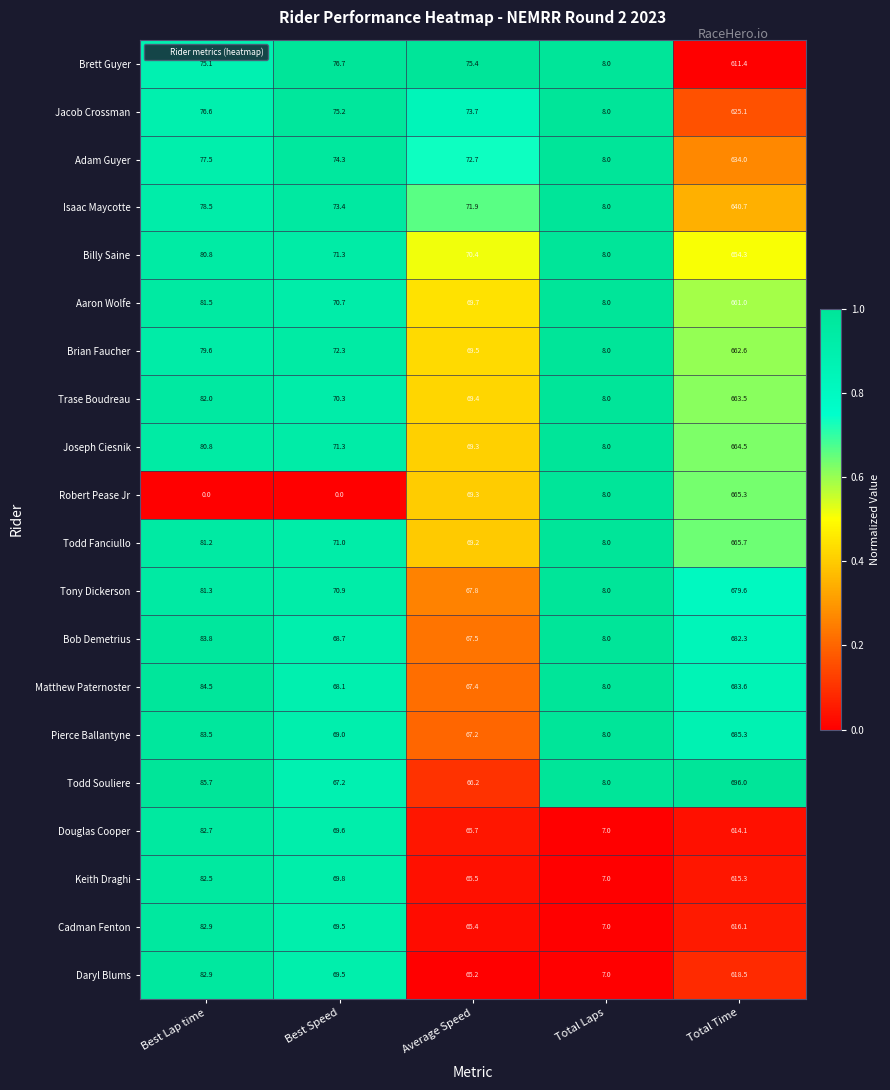

Rank the series by their maximum value, from highest to lowest.

Todd Souliere, Pierce Ballantyne, Matthew Paternoster, Bob Demetrius, Tony Dickerson, Todd Fanciullo, Robert Pease Jr, Joseph Ciesnik, Trase Boudreau, Brian Faucher, Aaron Wolfe, Billy Saine, Isaac Maycotte, Adam Guyer, Jacob Crossman, Daryl Blums, Cadman Fenton, Keith Draghi, Douglas Cooper, Brett Guyer